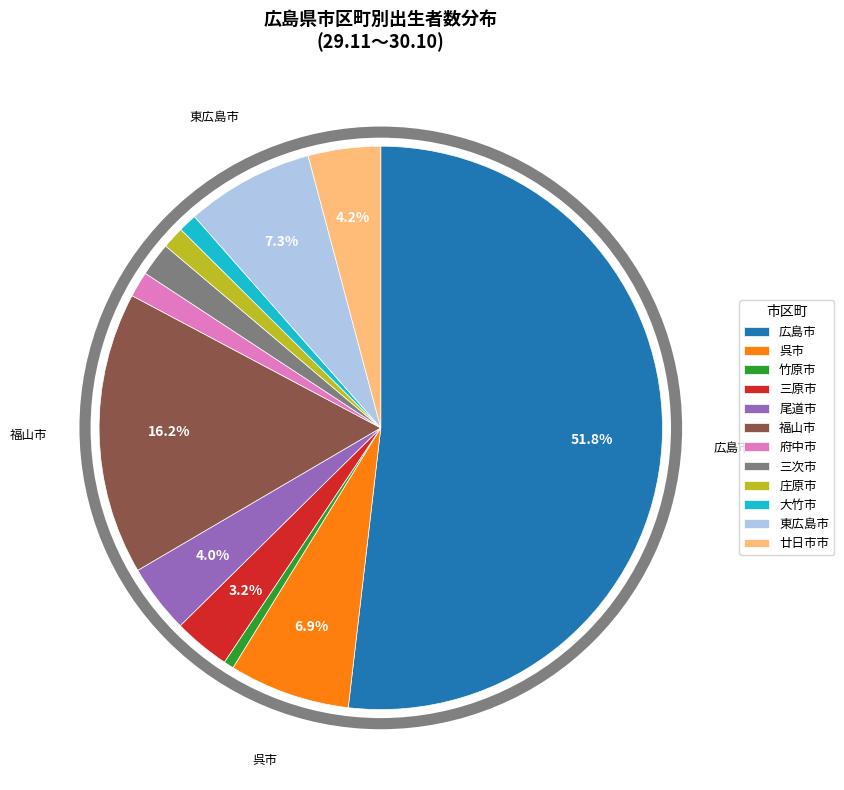

Is the sum of 広島市 and 三次市 greater than half?

Yes